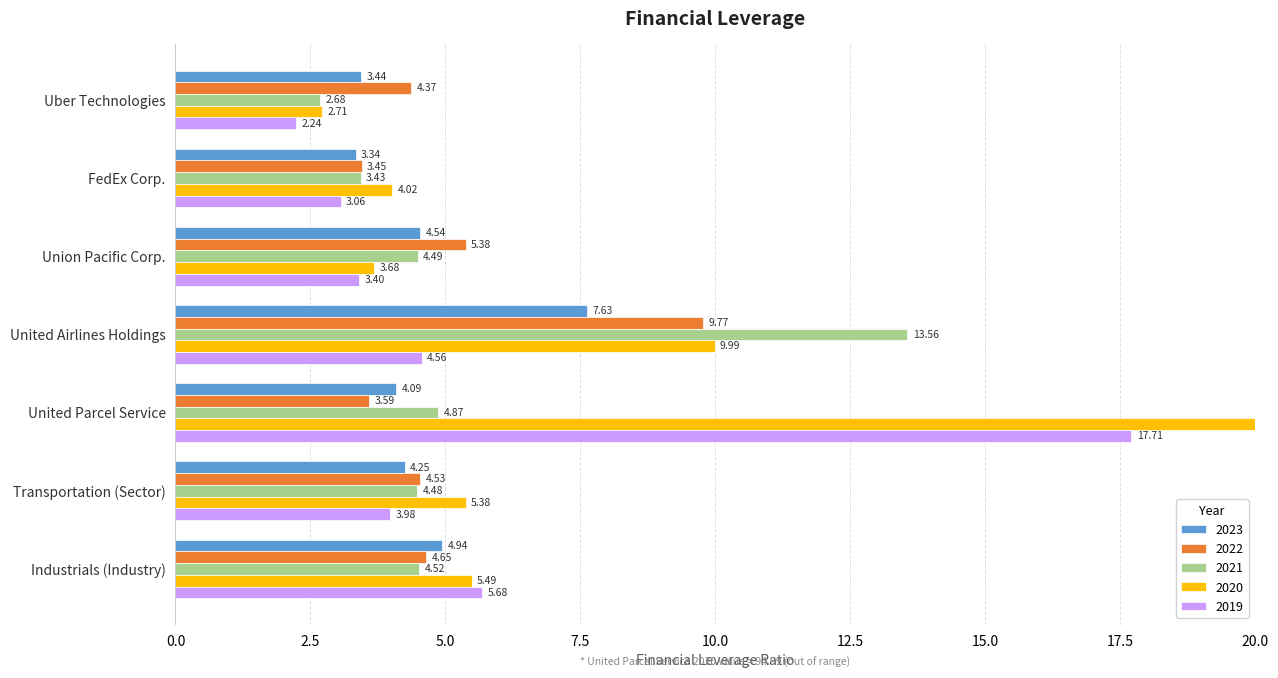

What is the difference between the maximum and second lowest values in the 2021 series?

10.1